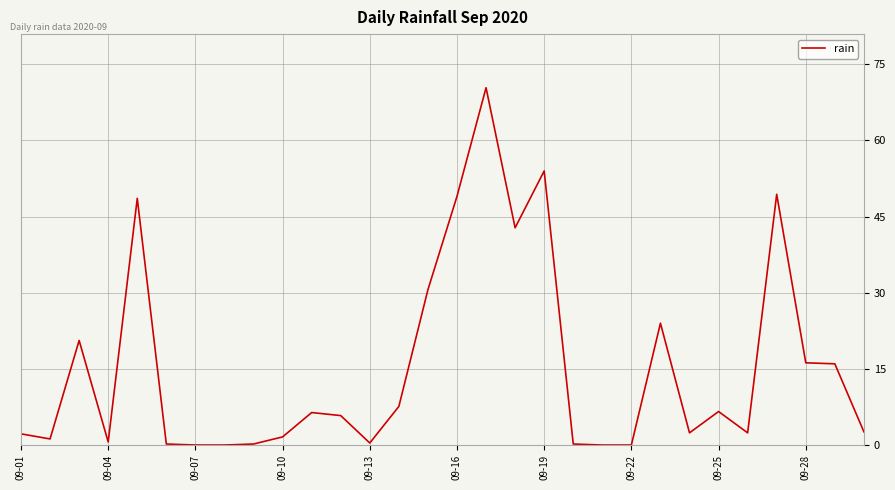

What is the greatest value displayed?

70.4